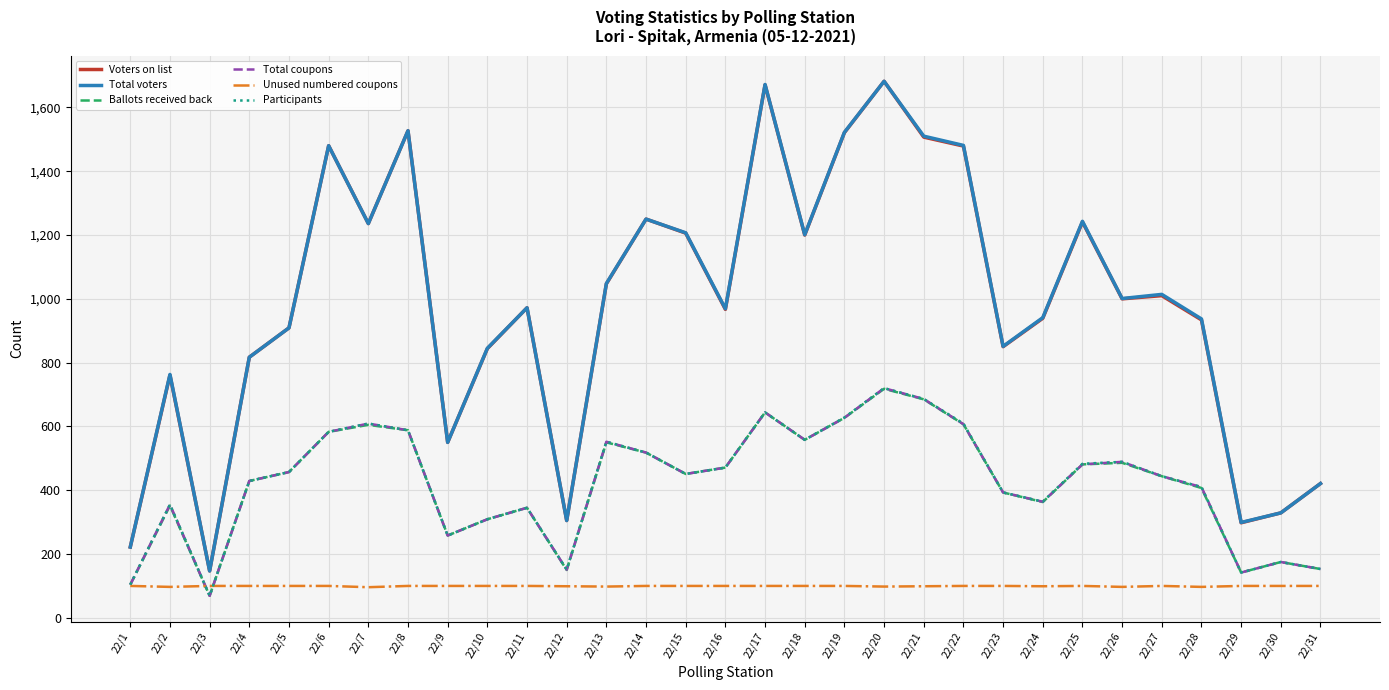

Does the chart display data point markers on the line(s)?

No